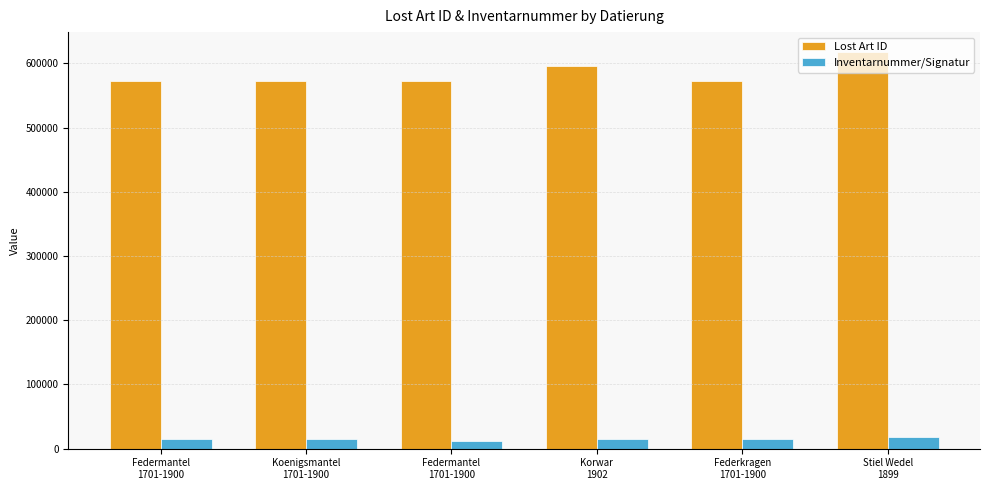

What is the approximate value of Lost Art ID at Federmantel
1701-1900, to the nearest 100?

572400